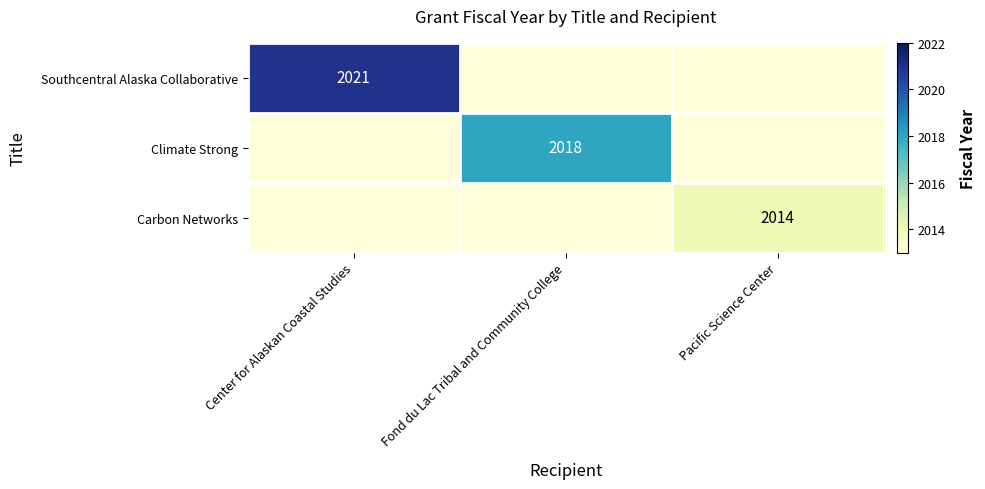

Which has a higher value, Center for Alaskan Coastal Studies or Pacific Science Center?

Center for Alaskan Coastal Studies